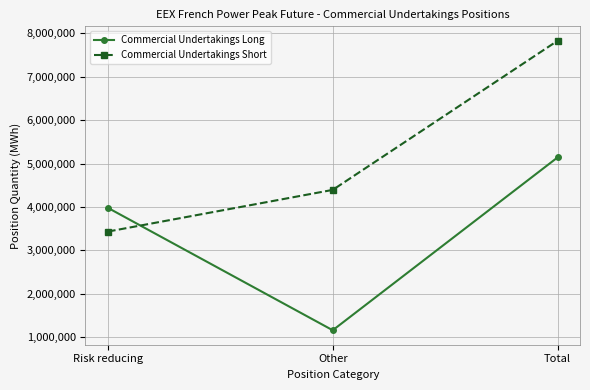

Where is Commercial Undertakings Short nearest to the value 5629962?

Other